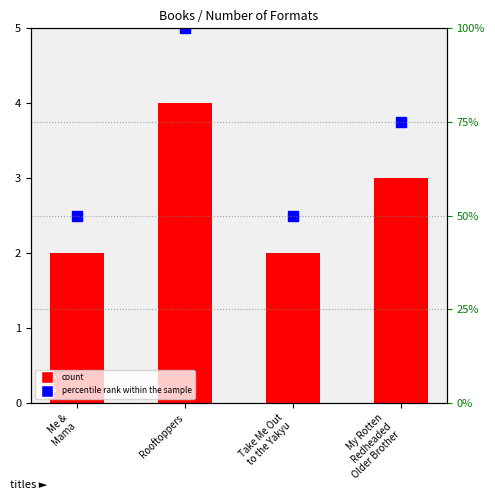

What is the total value across all series at Rooftoppers?

104